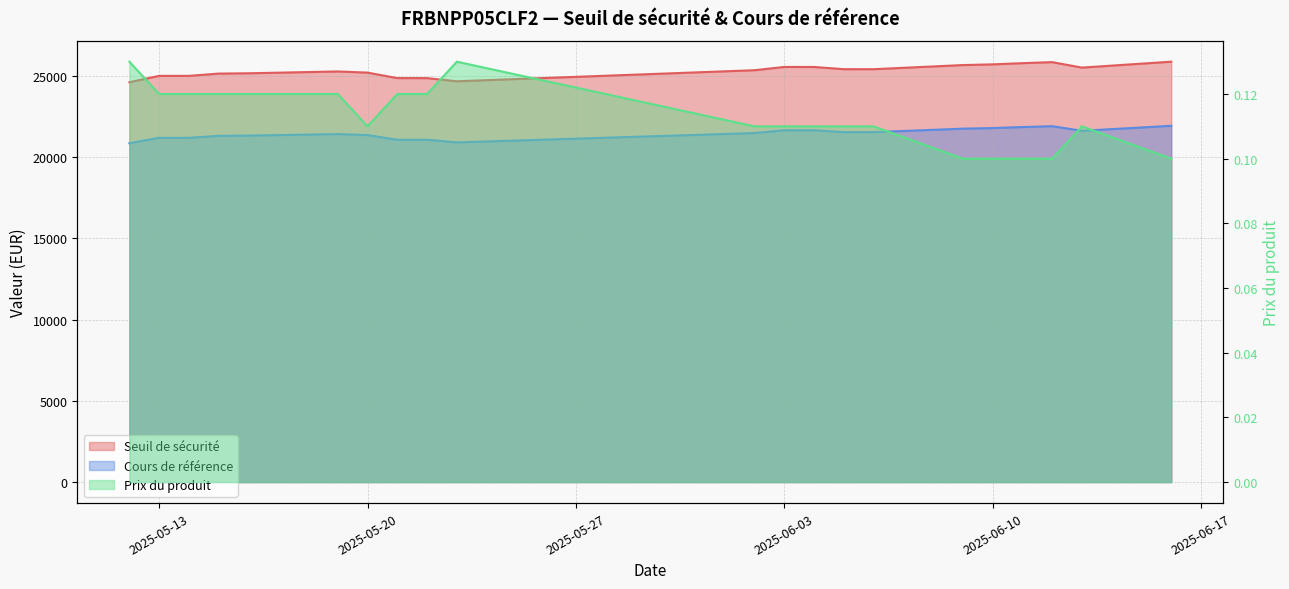

True or false: Cours de référence has a value of 10905.2 at 2025-06-12.

False